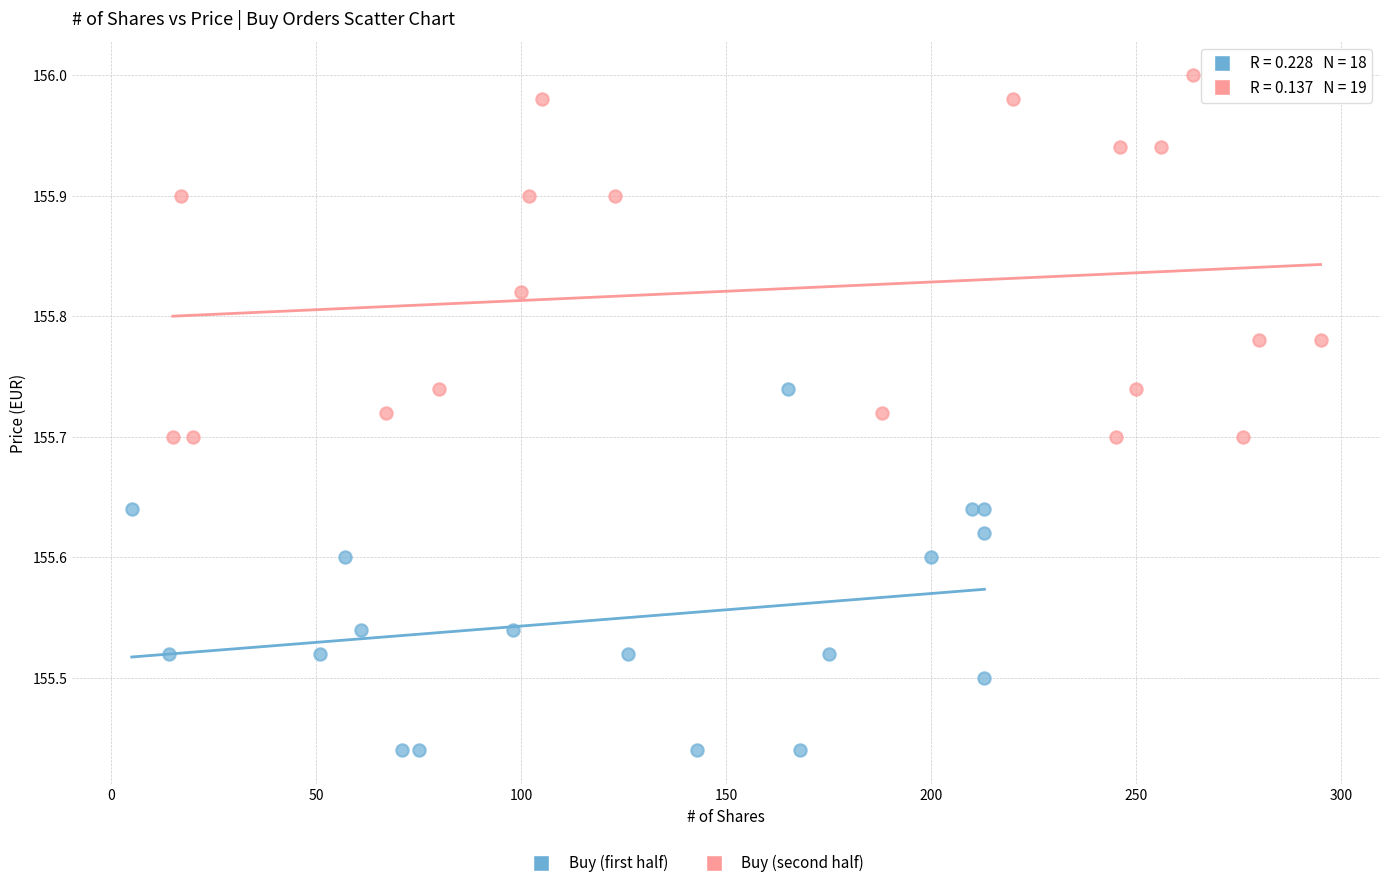

Which series reaches the minimum Y coordinate?

Buy (first half)